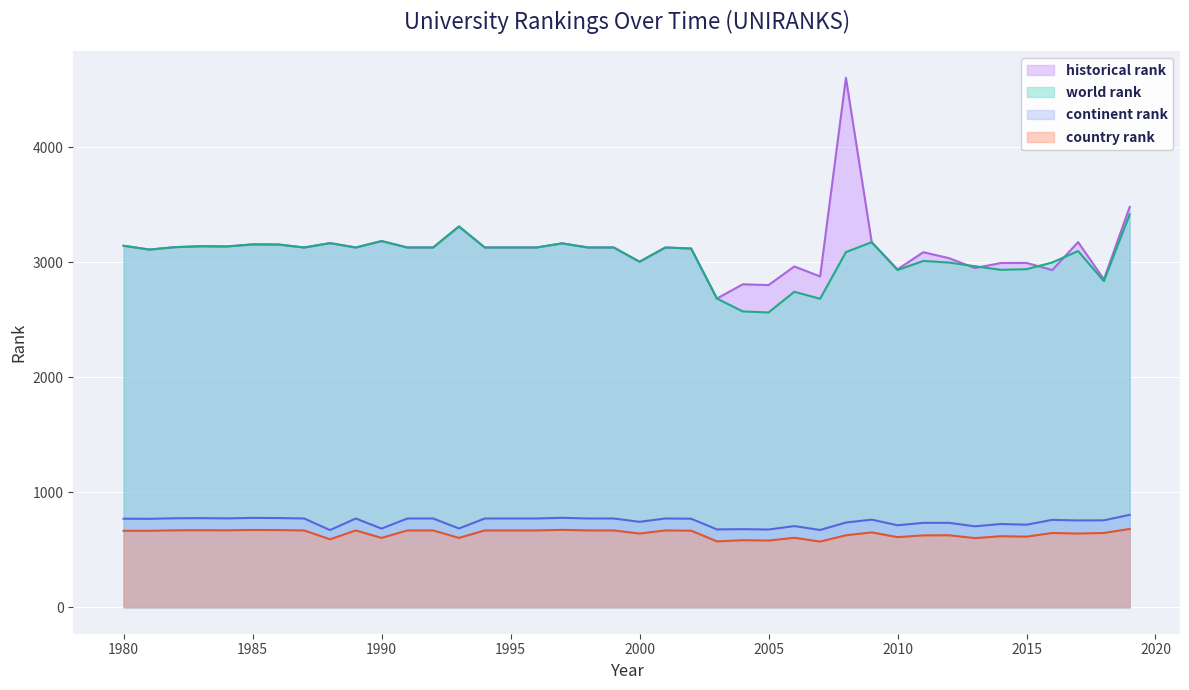

What is the difference between the second highest and minimum values in the country rank series?

102